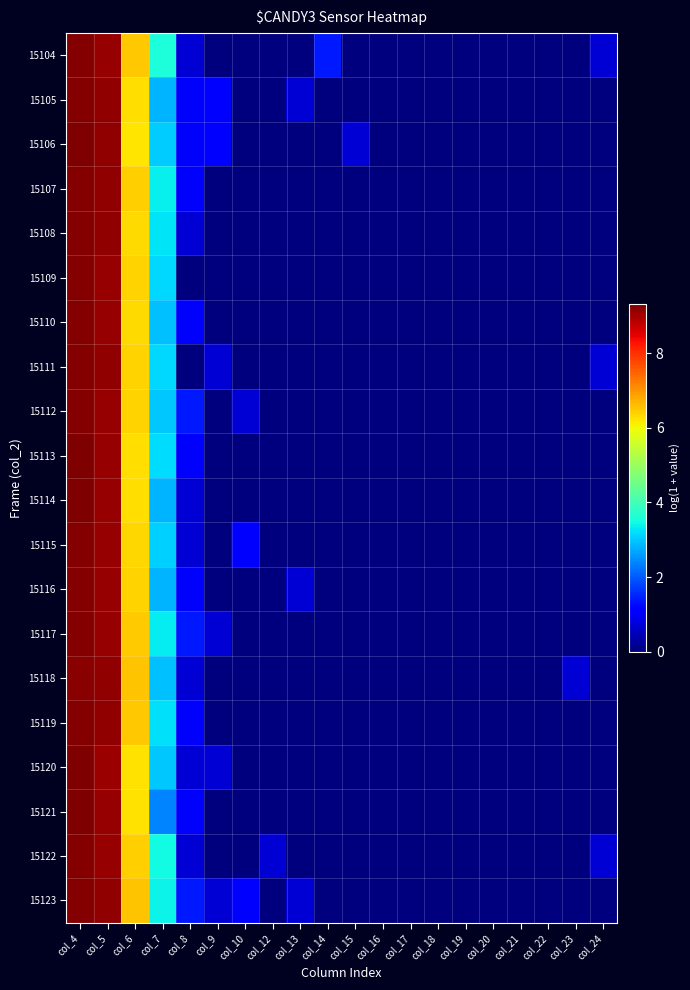

Which label corresponds to the smallest value in the chart?

col_9